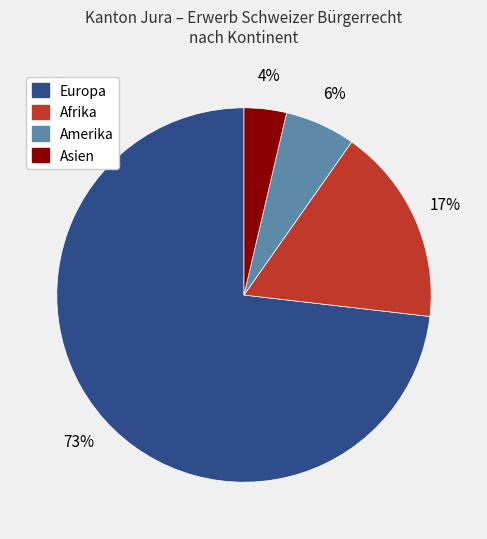

To the nearest percent, what is the average slice percentage?

25%